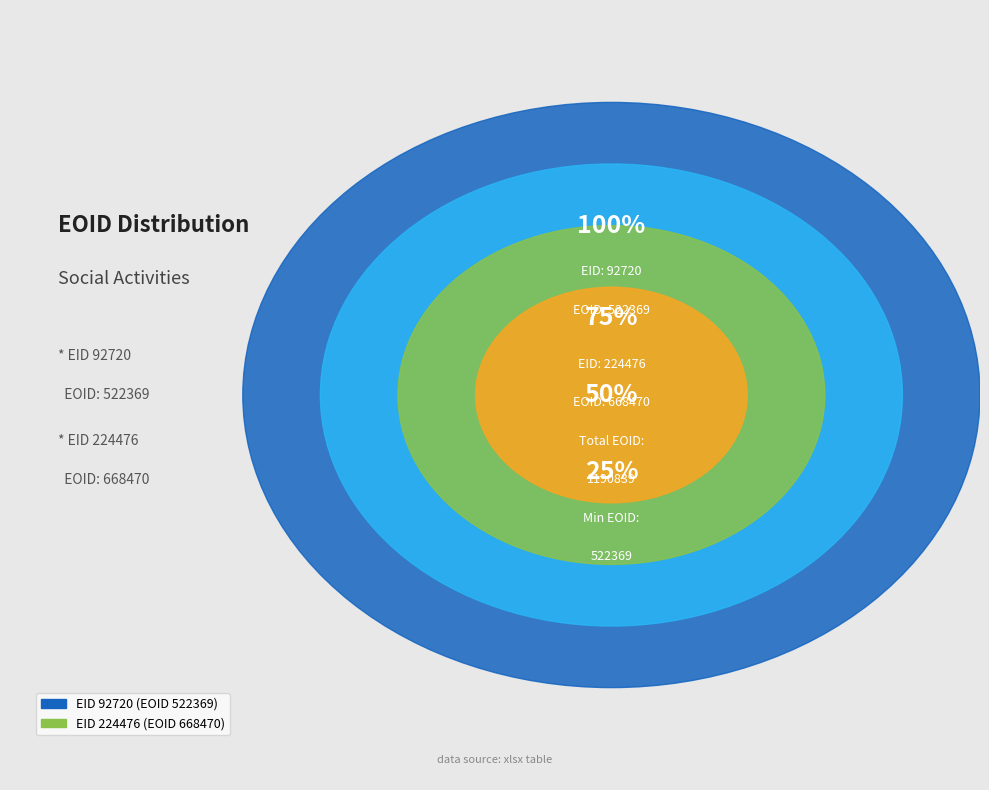

Is the sum of 92720 and 224476 greater than half?

Yes